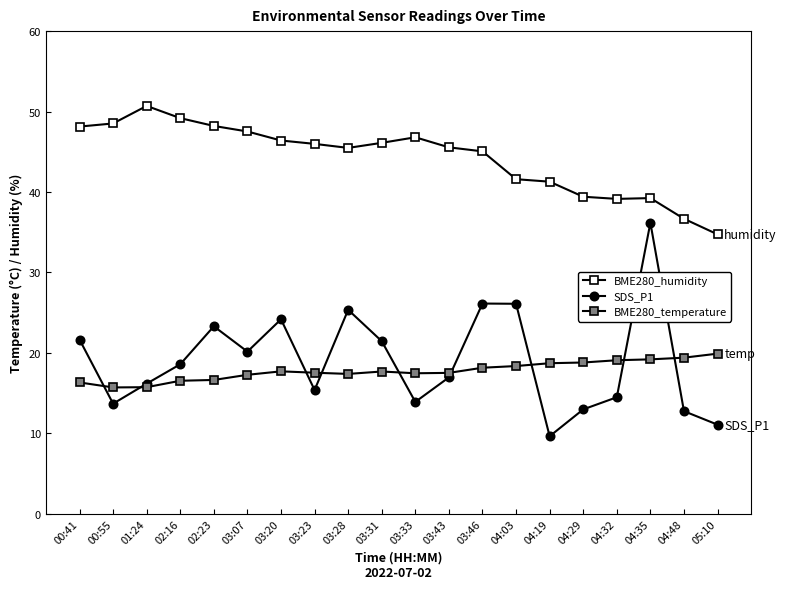

Count the number of data series in this chart.

3